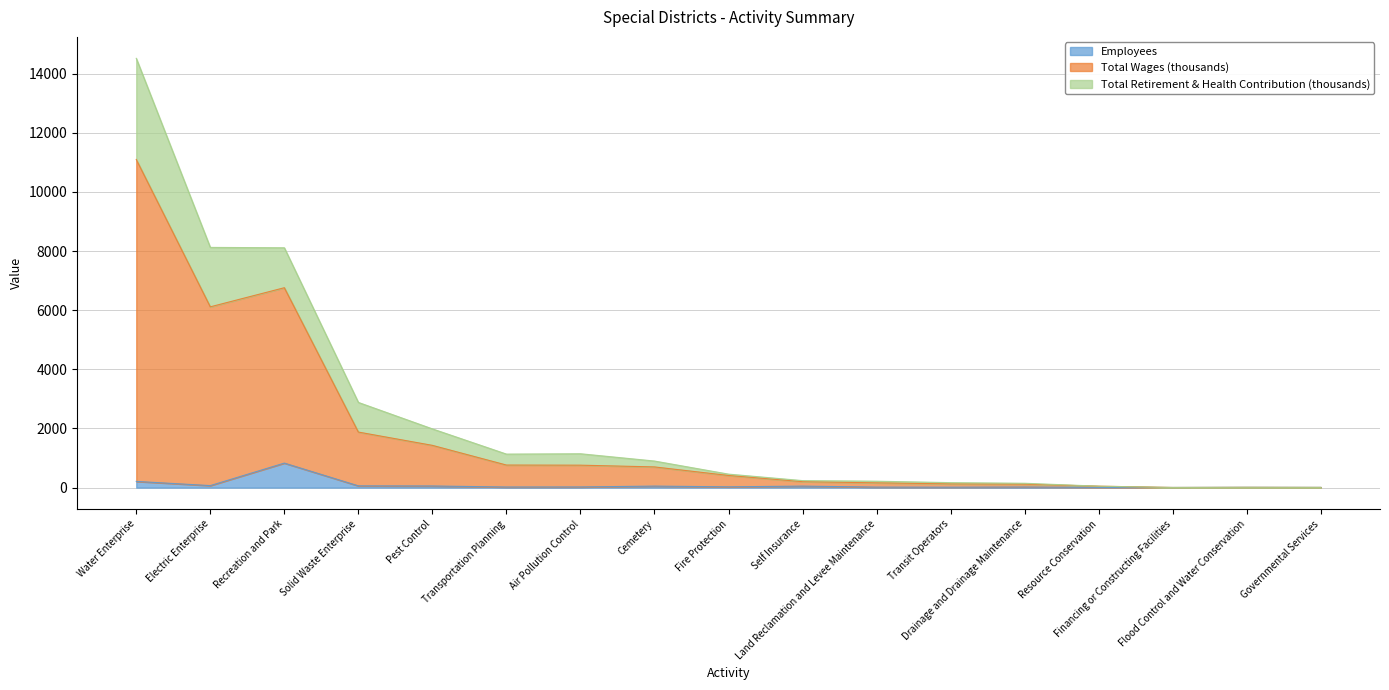

Which series has the largest range (max minus min)?

Total Wages